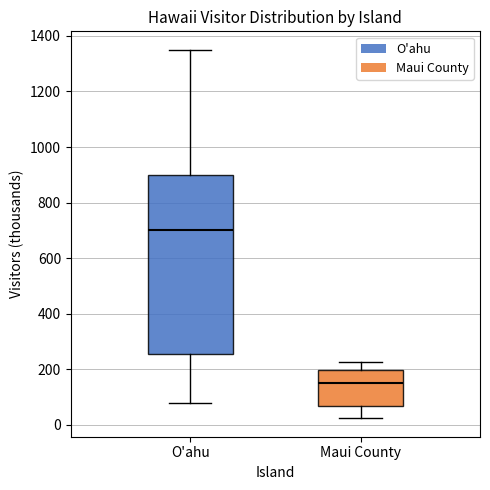

Which box has the lowest median line?

Maui County